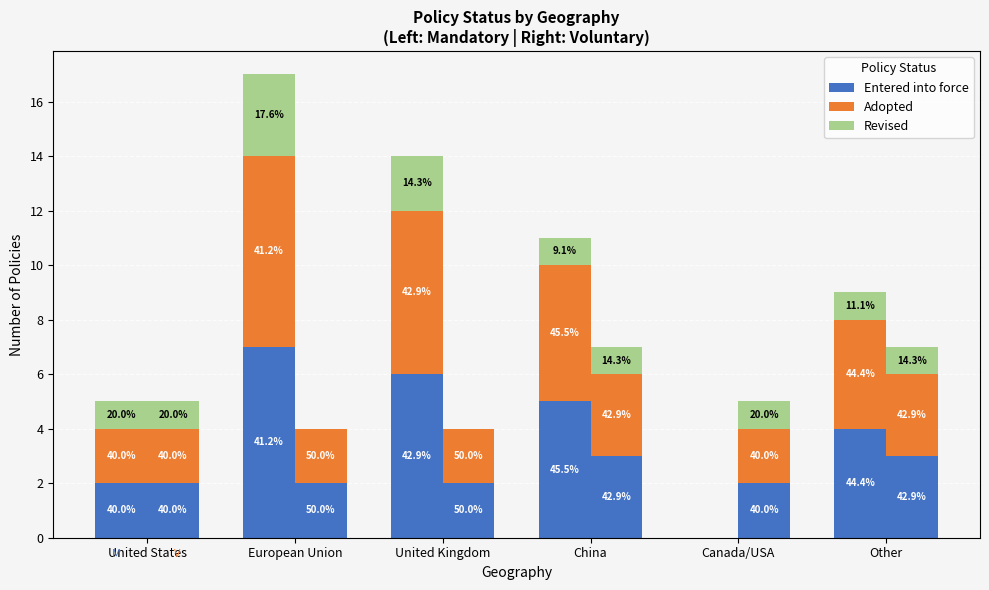

True or false: Entered into force has a value of 8 at China.

False